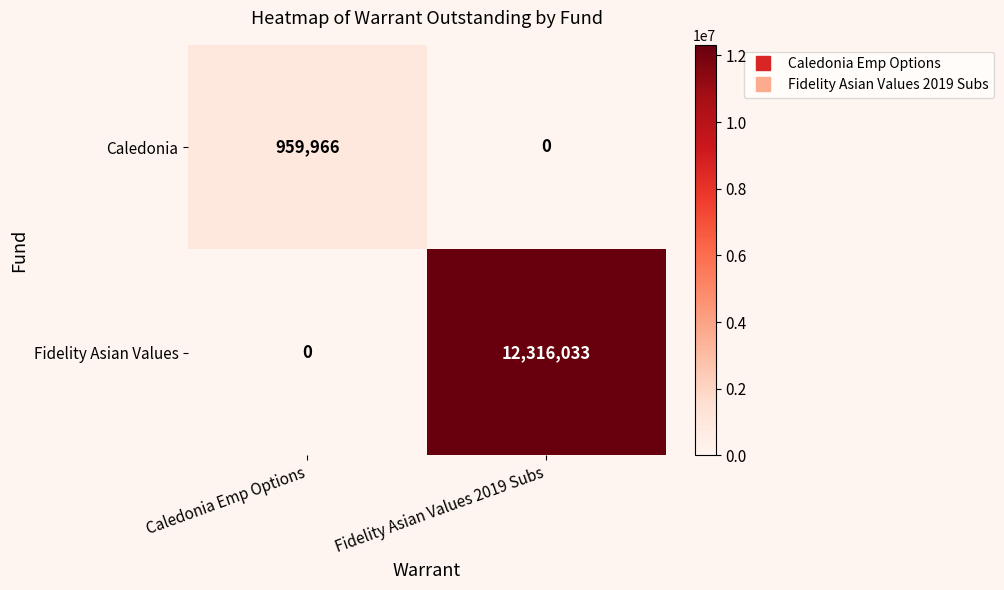

What is the sum of all Fidelity Asian Values values?

12316033